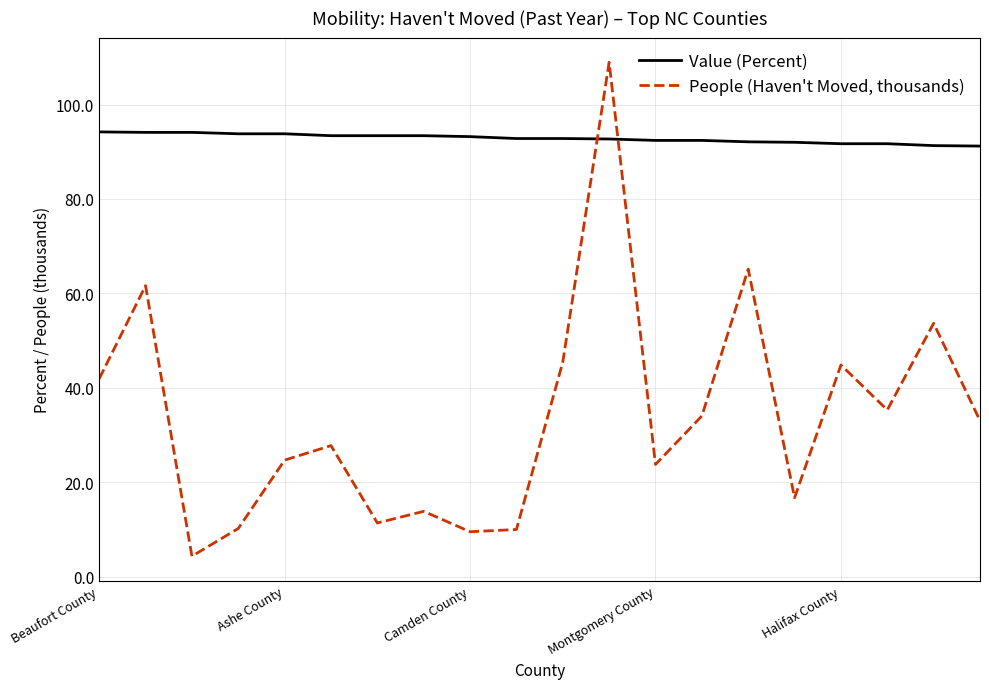

Which series has the largest total across all categories?

Value (Percent)